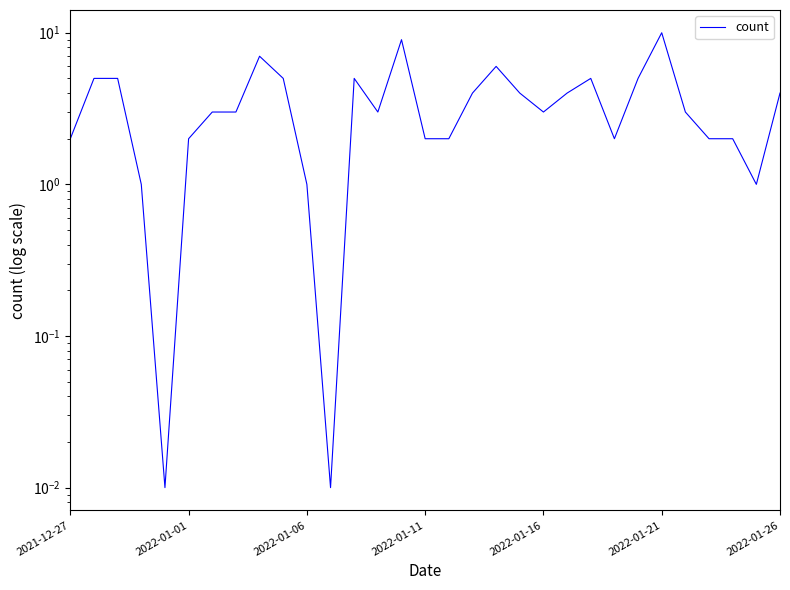

What is the value of the 15th point from the left?

9.0